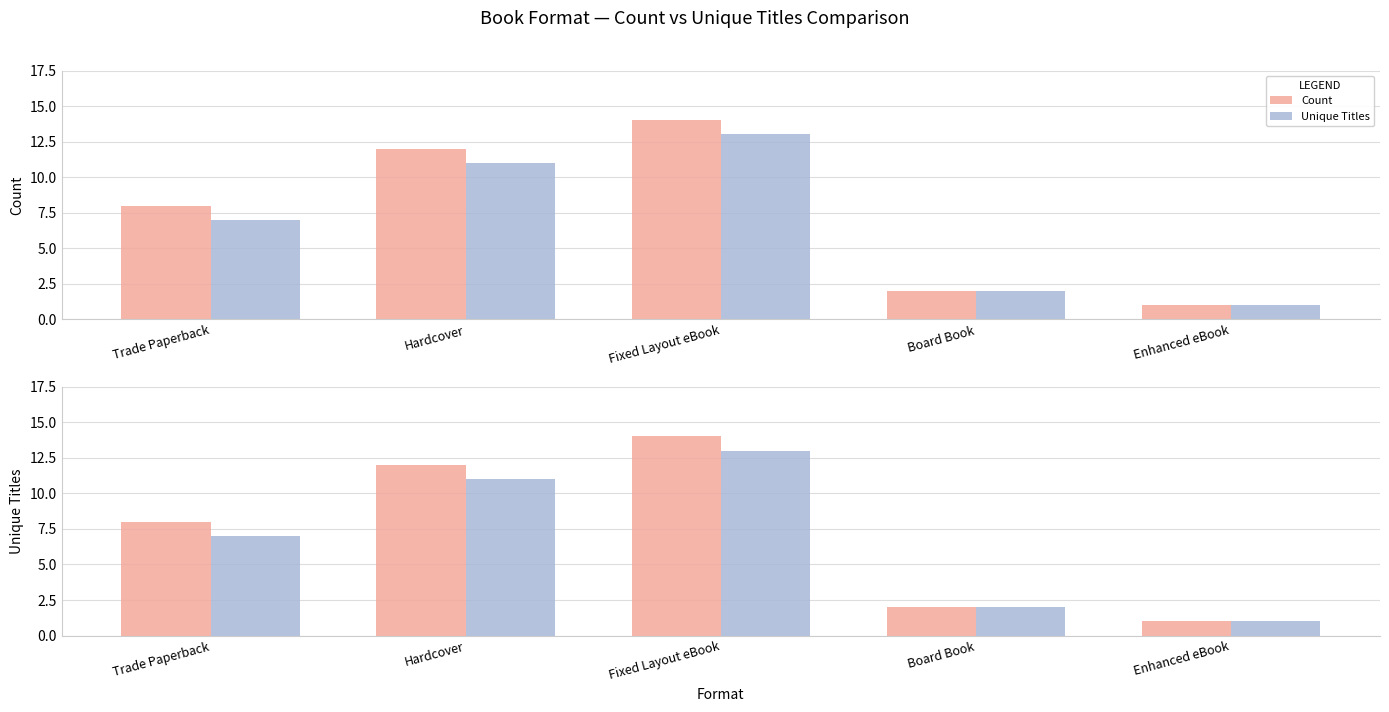

At which label is Unique Titles closest to 7?

Trade Paperback